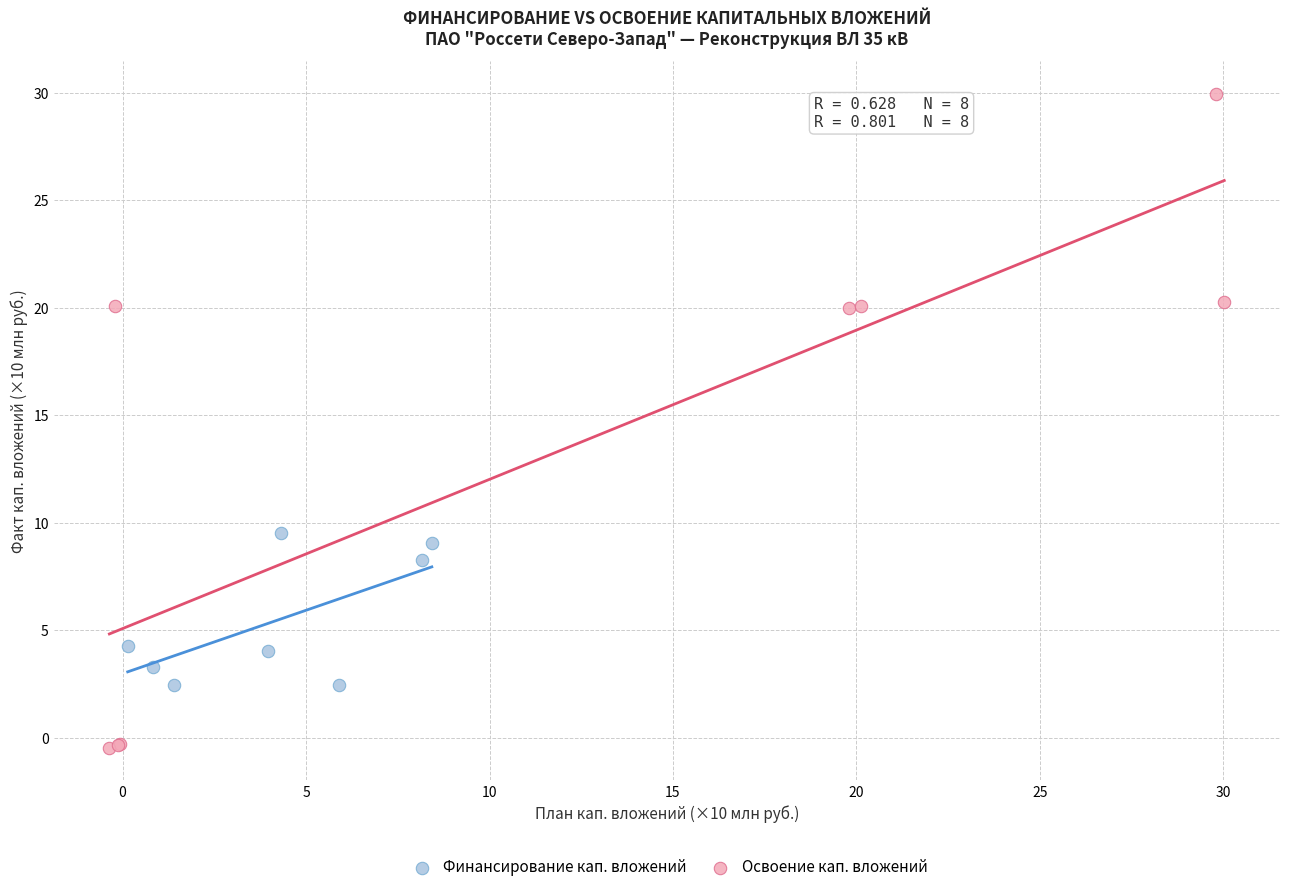

Which series reaches the maximum Y coordinate?

Освоение кап. вложений